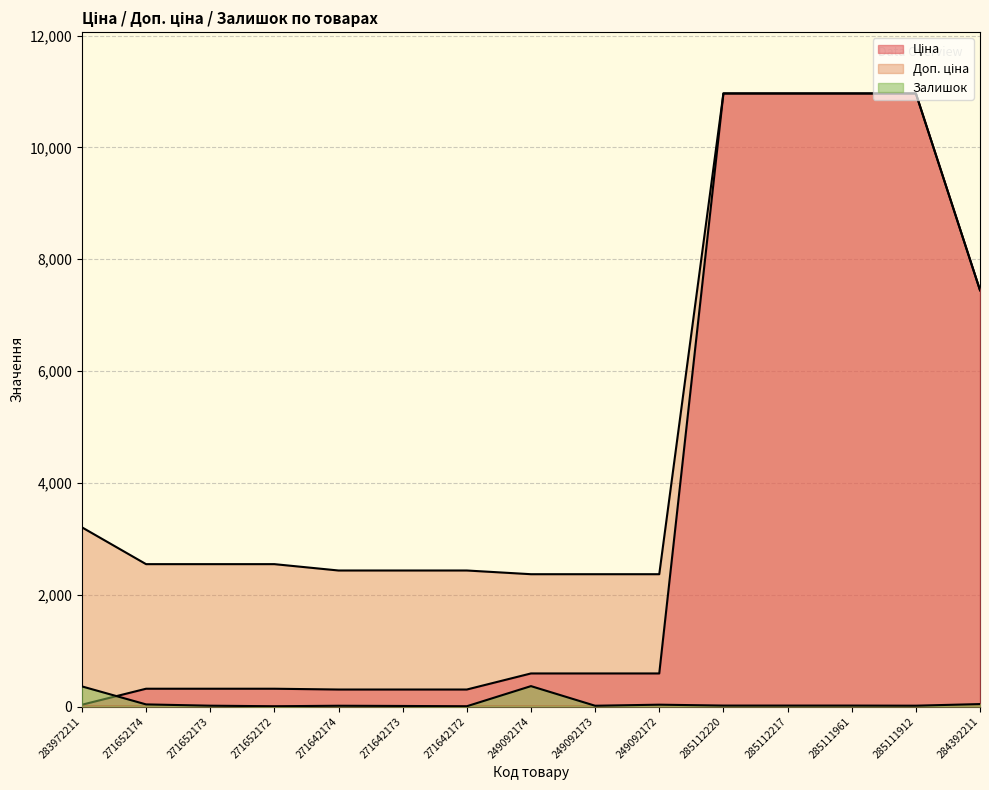

What are all the series names shown in the legend?

Ціна, Доп. ціна, Залишок